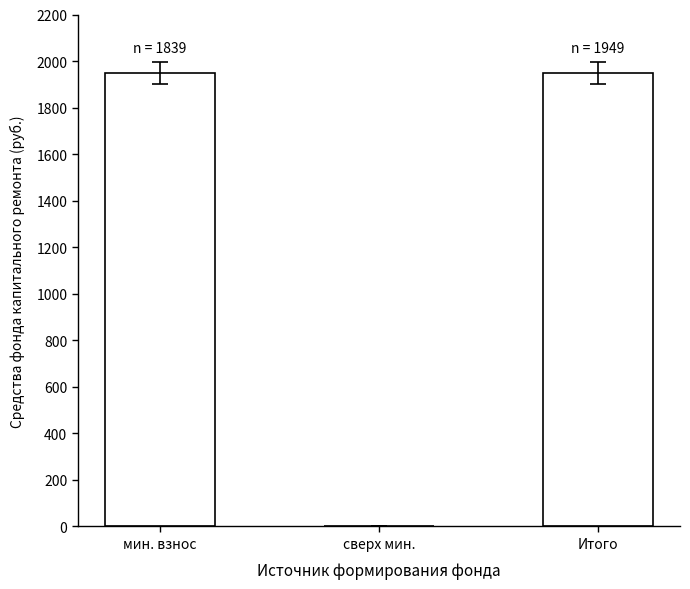

Between сверх мин. and мин. взнос, which is larger?

мин. взнос